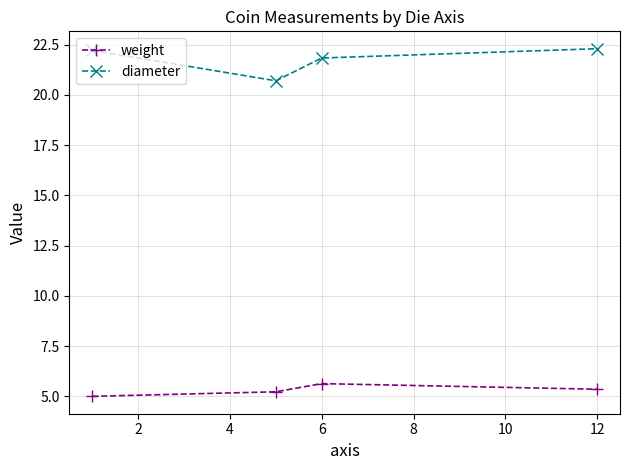

At how many categories does at least one series exceed 7?

4